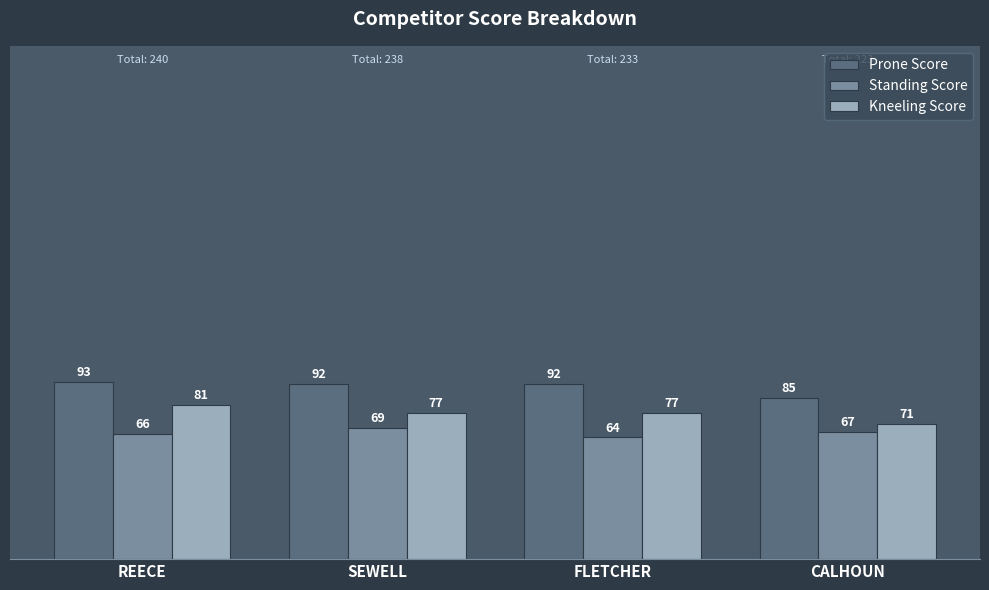

Reading left to right, extract all data points from this chart.

Prone Score: REECE=93	SEWELL=92	FLETCHER=92	CALHOUN=85
Standing Score: REECE=66	SEWELL=69	FLETCHER=64	CALHOUN=67
Kneeling Score: REECE=81	SEWELL=77	FLETCHER=77	CALHOUN=71